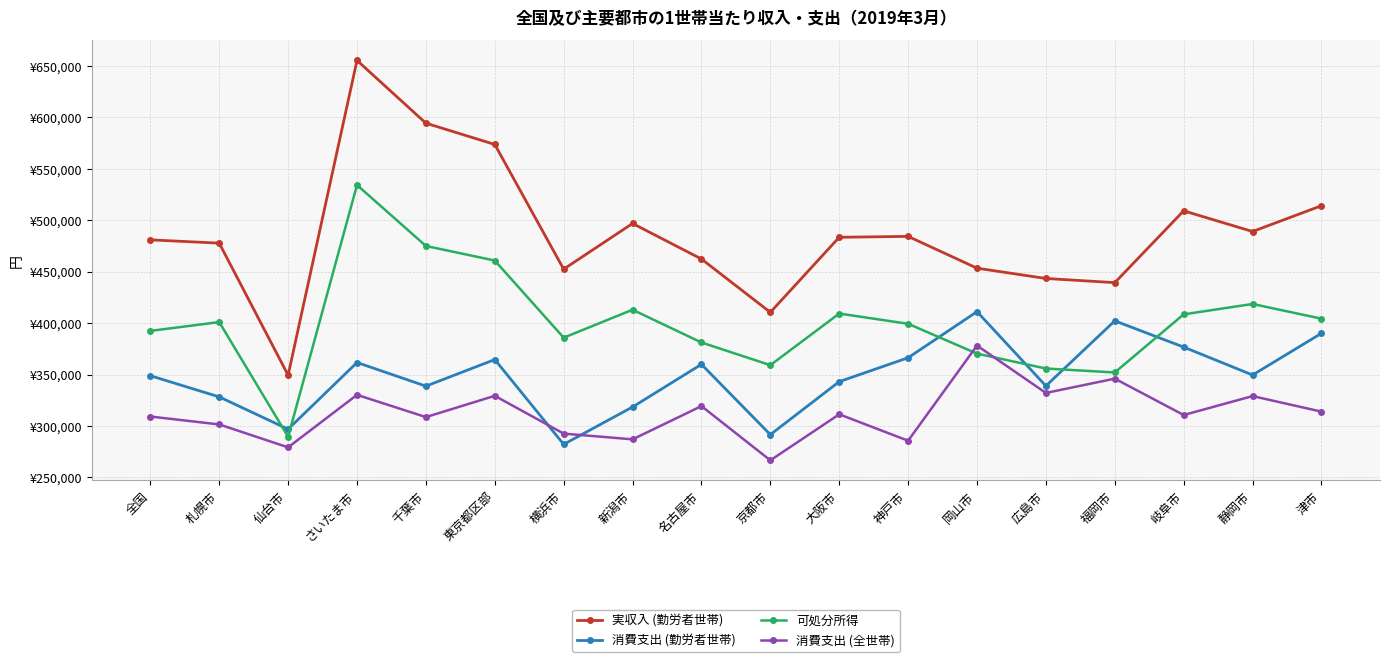

What are all the series names shown in the legend?

実収入 (勤労者世帯), 消費支出 (勤労者世帯), 可処分所得, 消費支出 (全世帯)